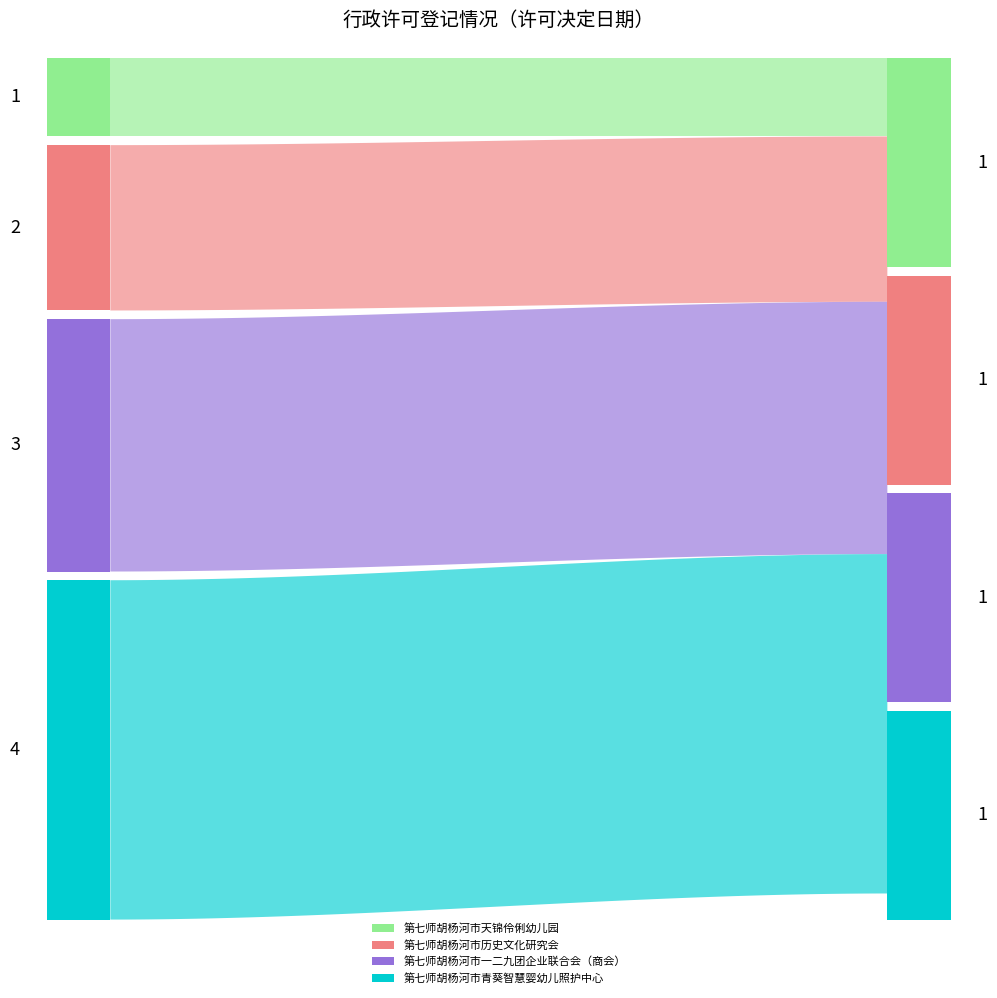

Reading left to right, transcribe all the data shown in this chart.

序号: 1	2	3	4
当前状态: 1	1	1	1